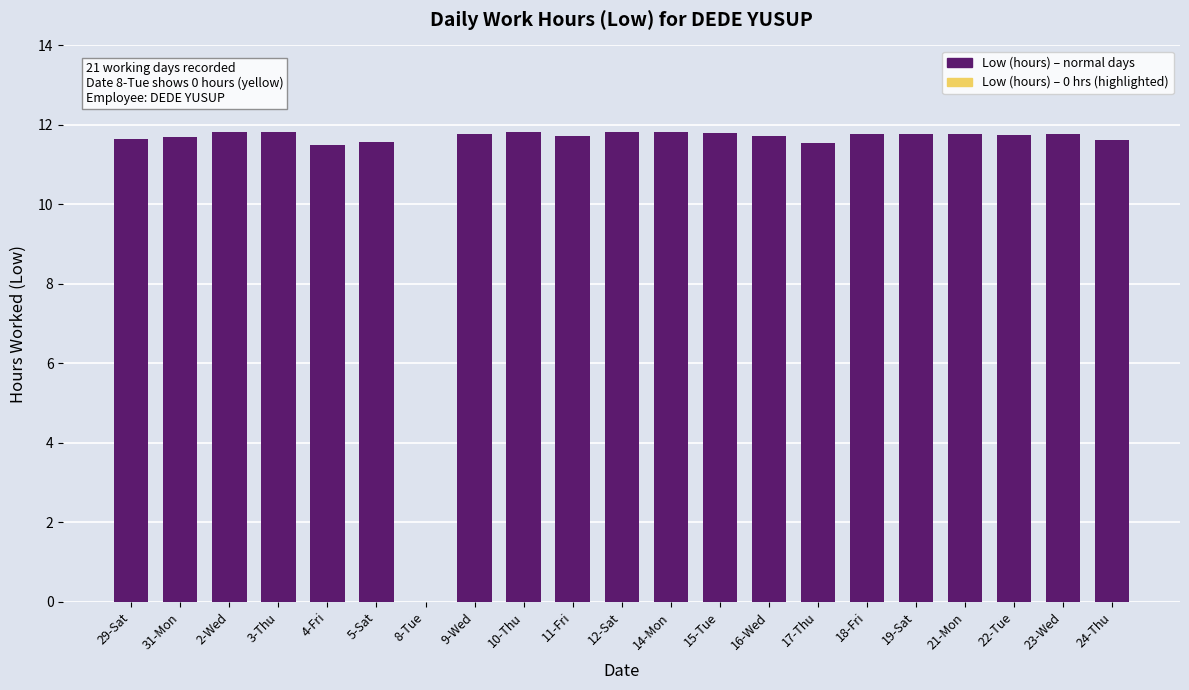

How many data points does each series have?

21